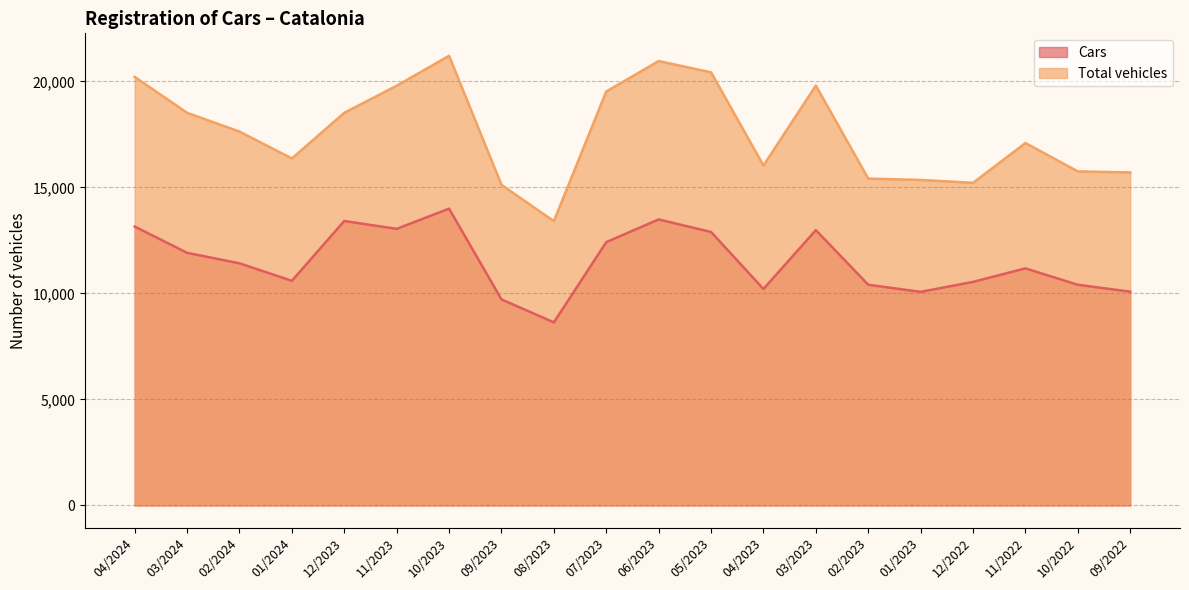

What is the sum of the Cars values at 04/2024 and 09/2023?

22877